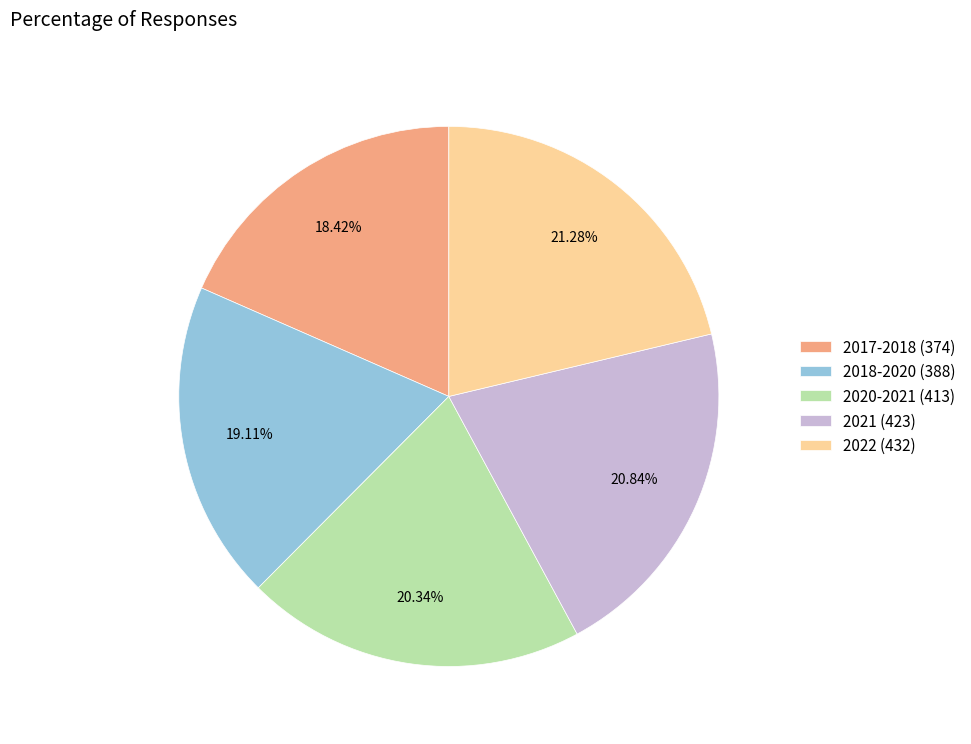

Does any single category account for the majority?

No